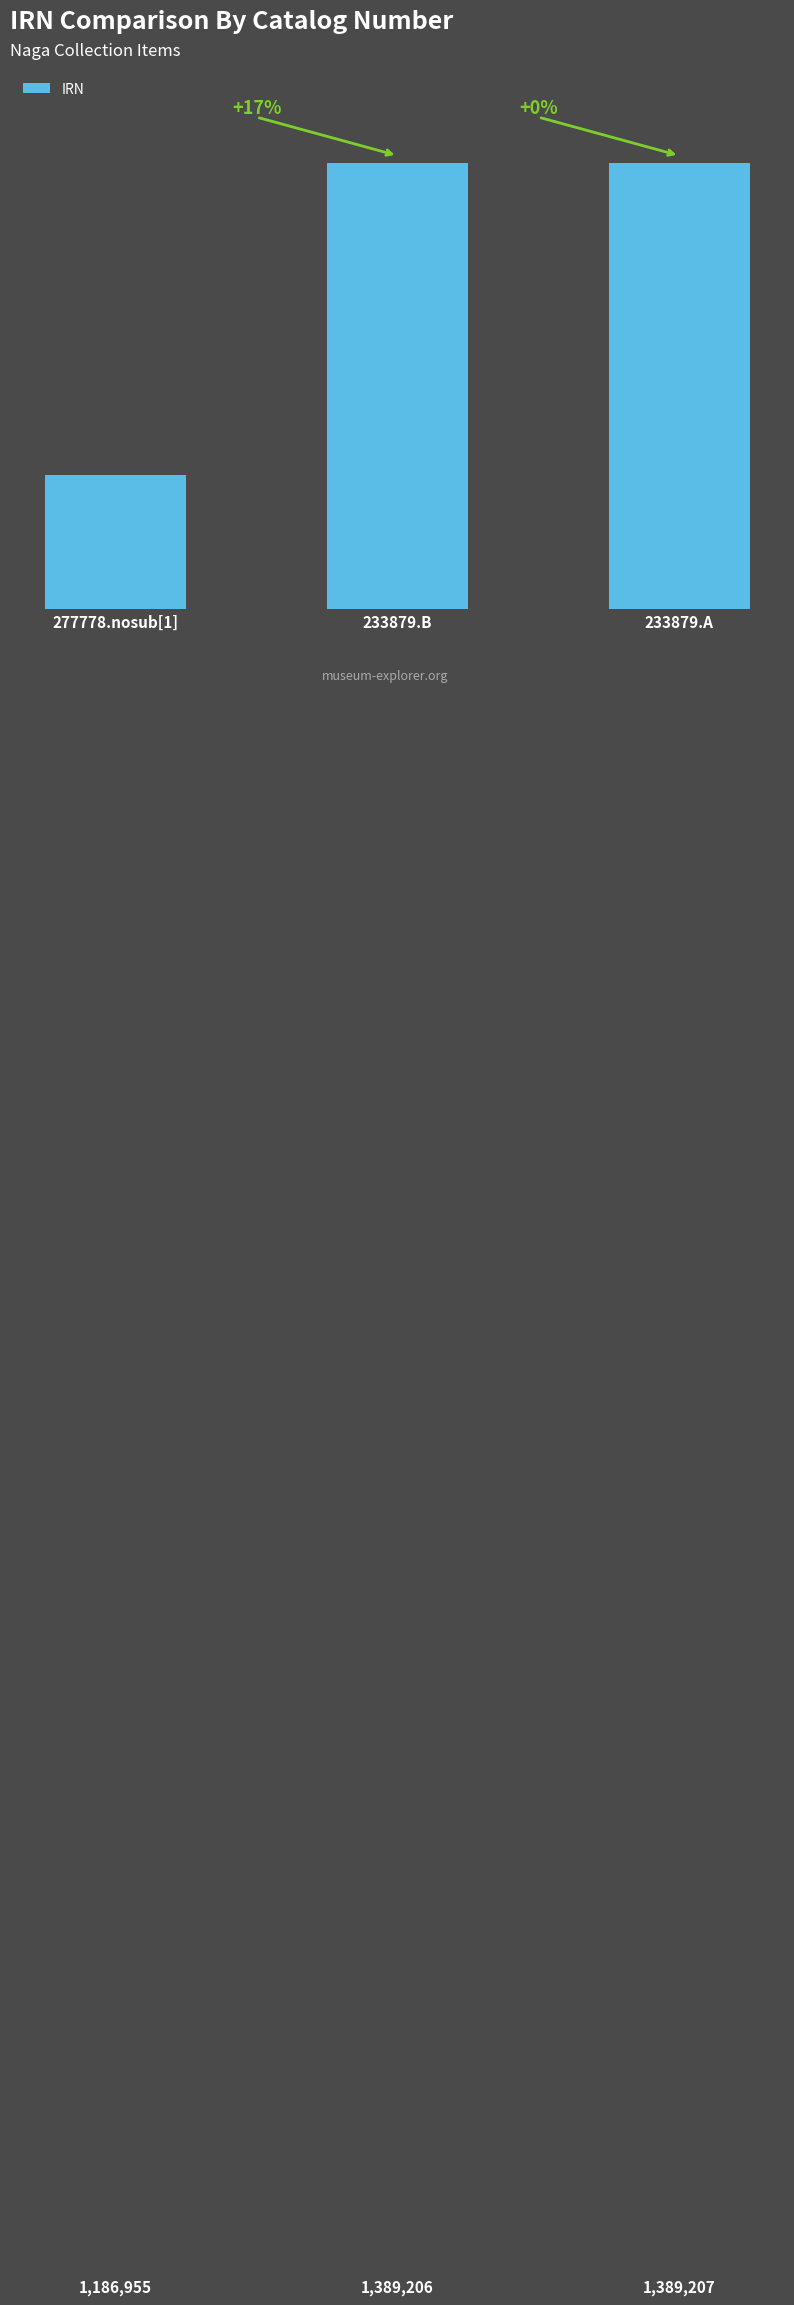

Reading left to right, what are all the values shown in this chart?

277778.nosub[1]=1186955	233879.B=1389206	233879.A=1389207